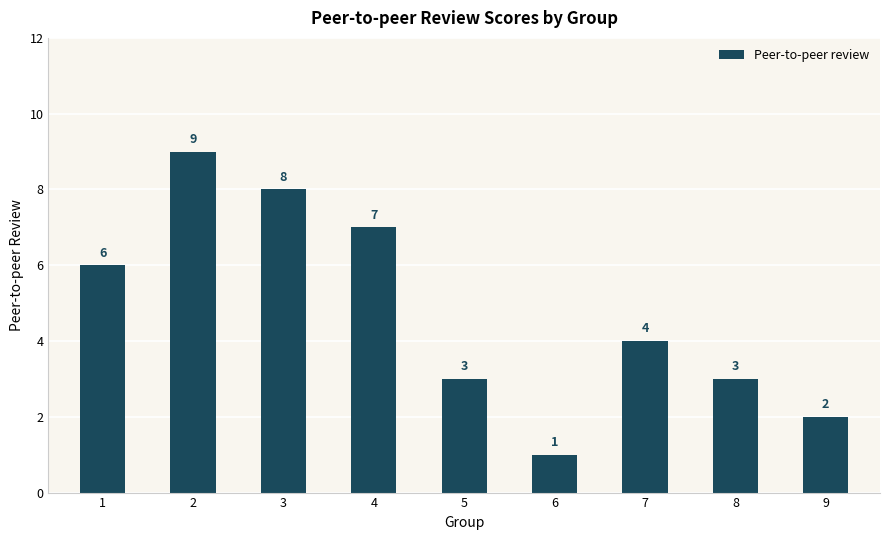

What is the value of the 8th bar from the left?

3